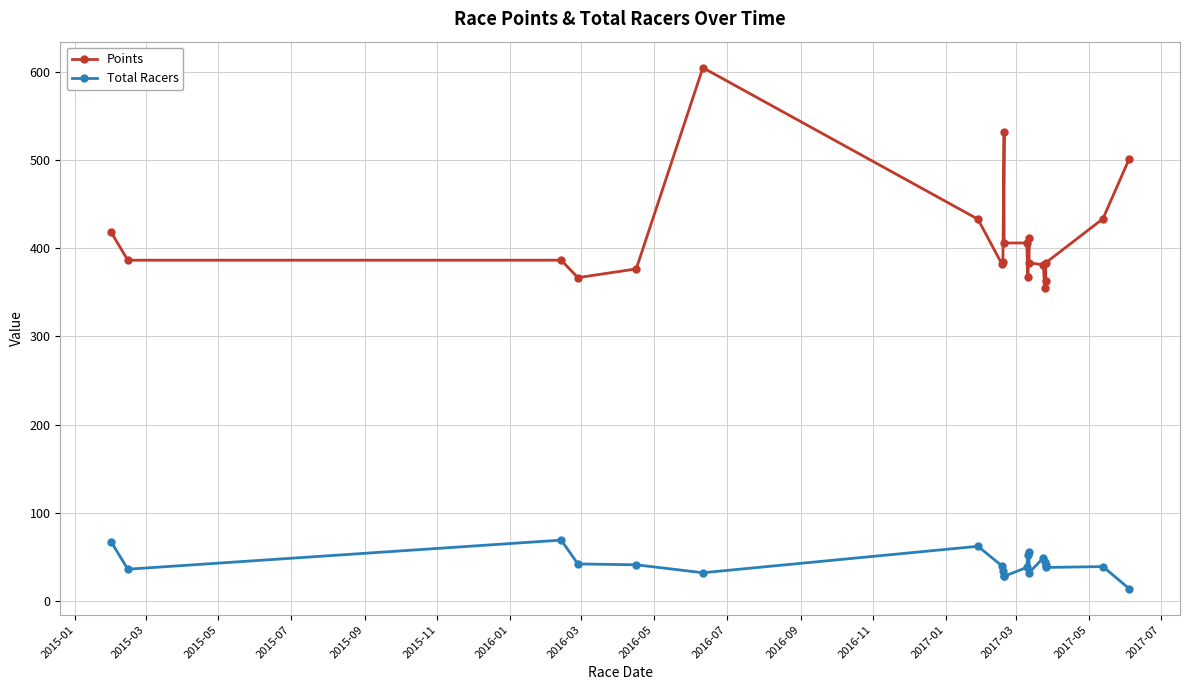

At 2016-11, list the series in order from smallest to largest.

Total Racers, Points